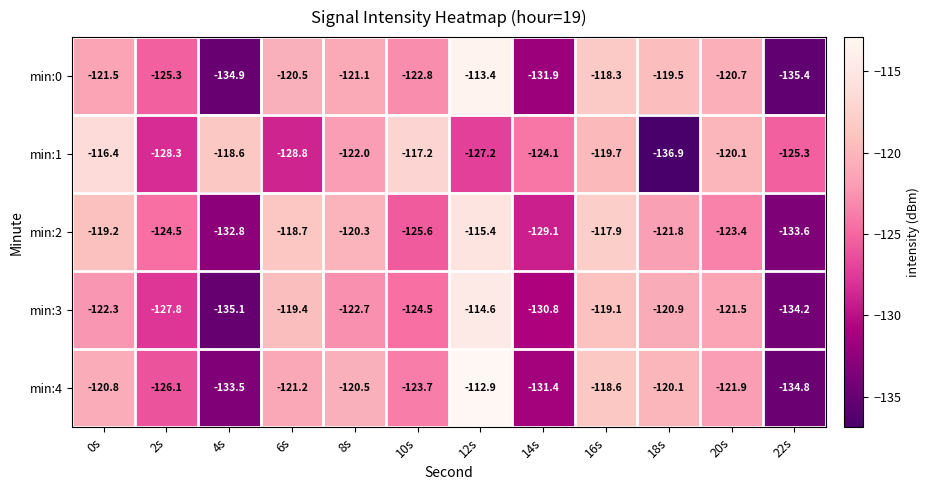

Where does the min:1 series first go above -122?

0s